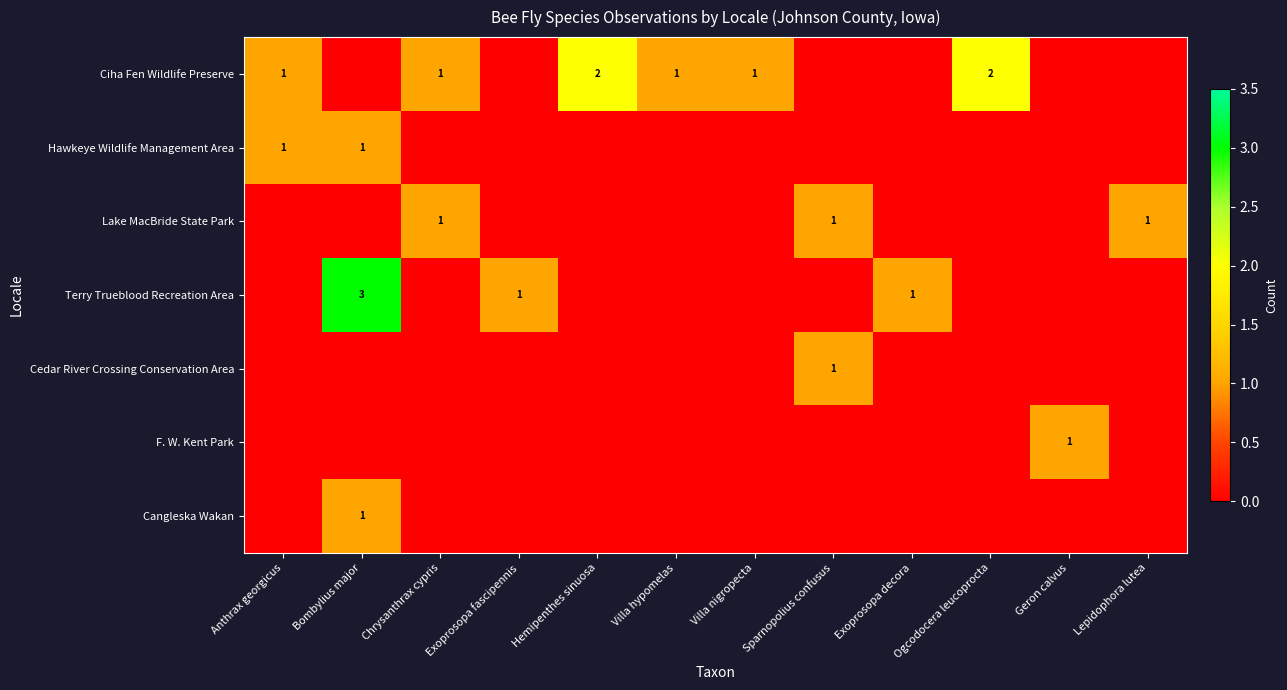

What is the difference between the highest and lowest values at Sparnopolius confusus?

1